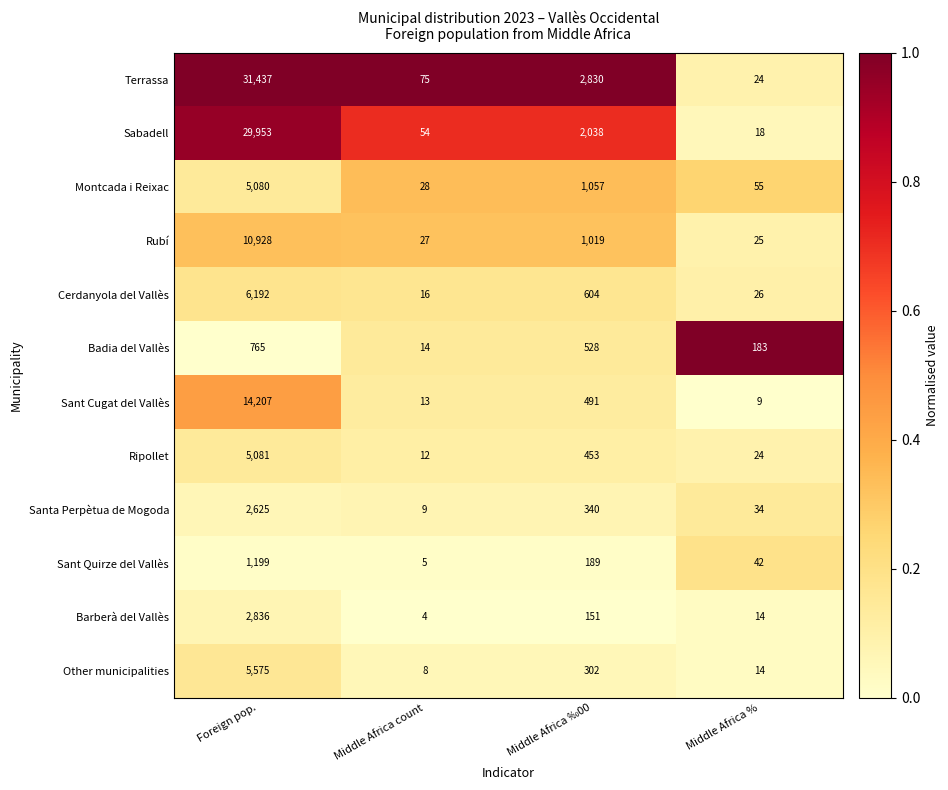

Which series has the largest total across all categories?

Terrassa